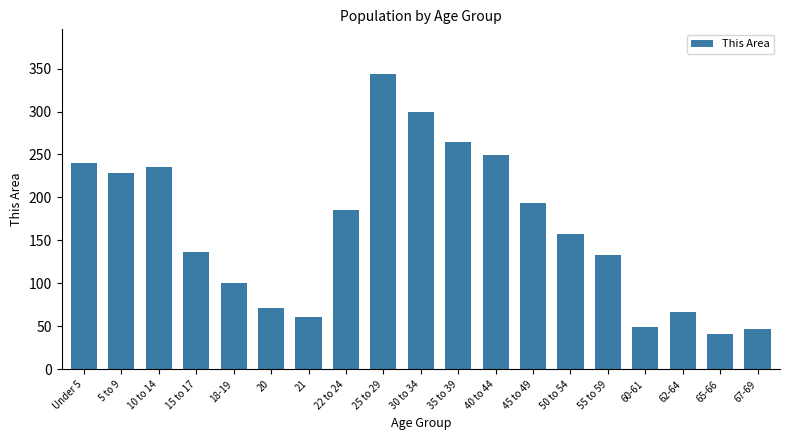

What is the average value?

163